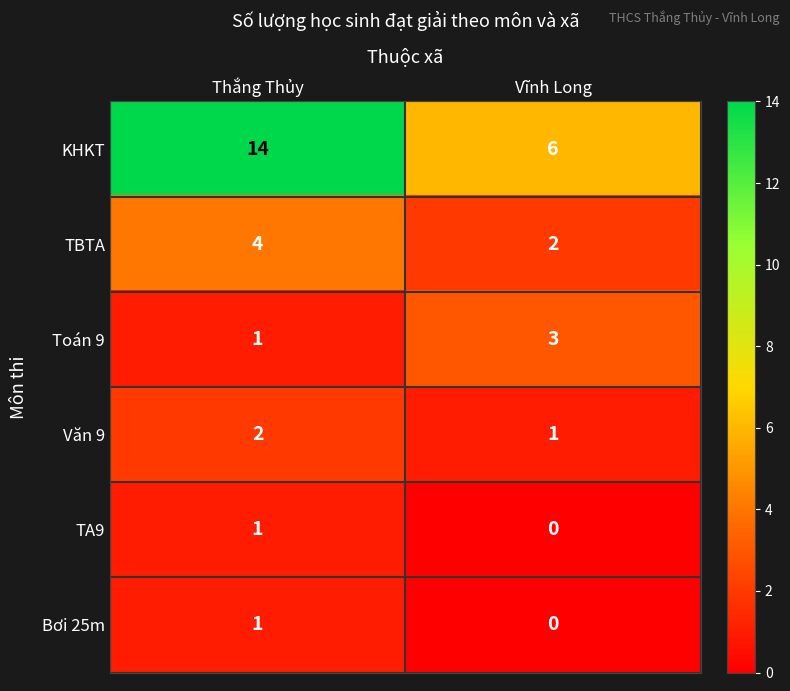

Rank the categories by TBTA value from highest to lowest.

Thắng Thủy, Vĩnh Long